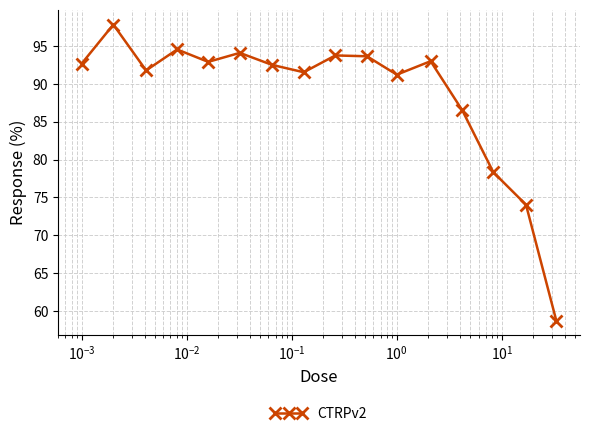

Count the number of values greater than 92.

9